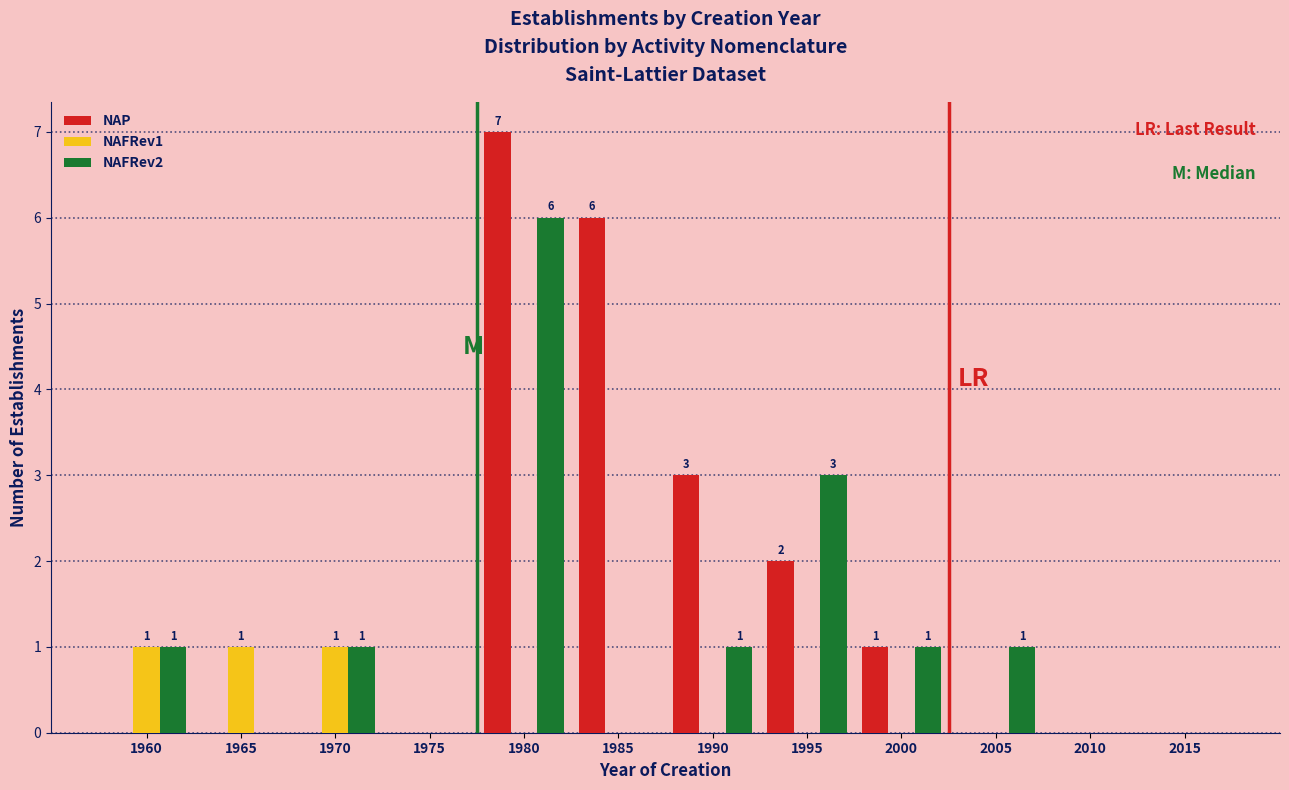

The NAFRev1 series shows 0 at 1980. True or false?

True